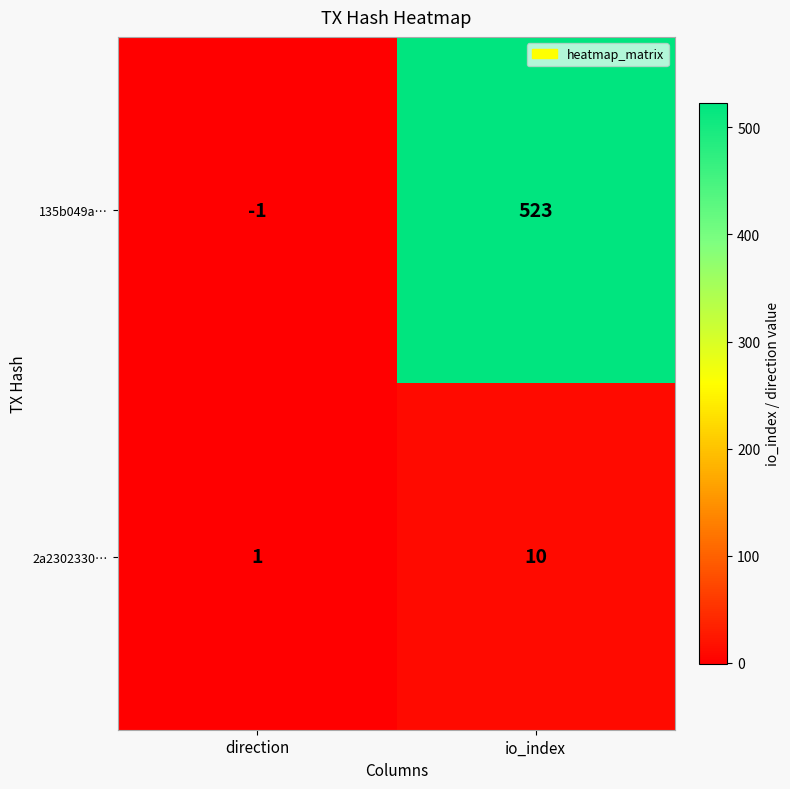

Rank the series by their average value, from lowest to highest.

2a2302330…, 135b049a…